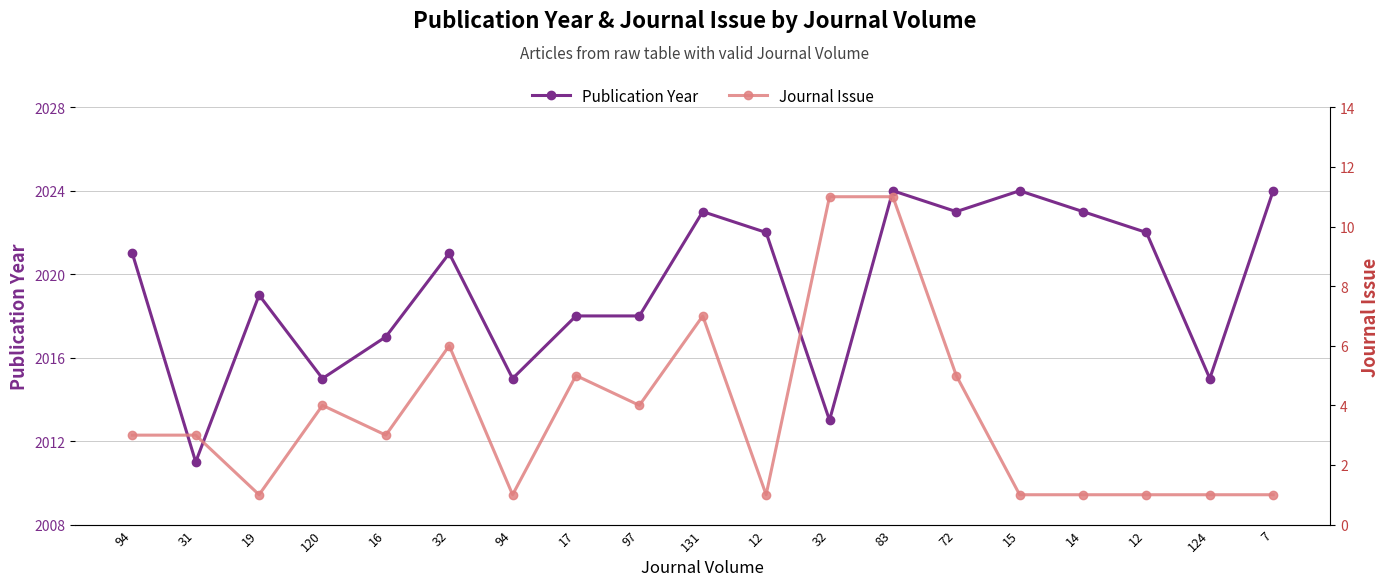

Where is the first local maximum for Publication Year?

19